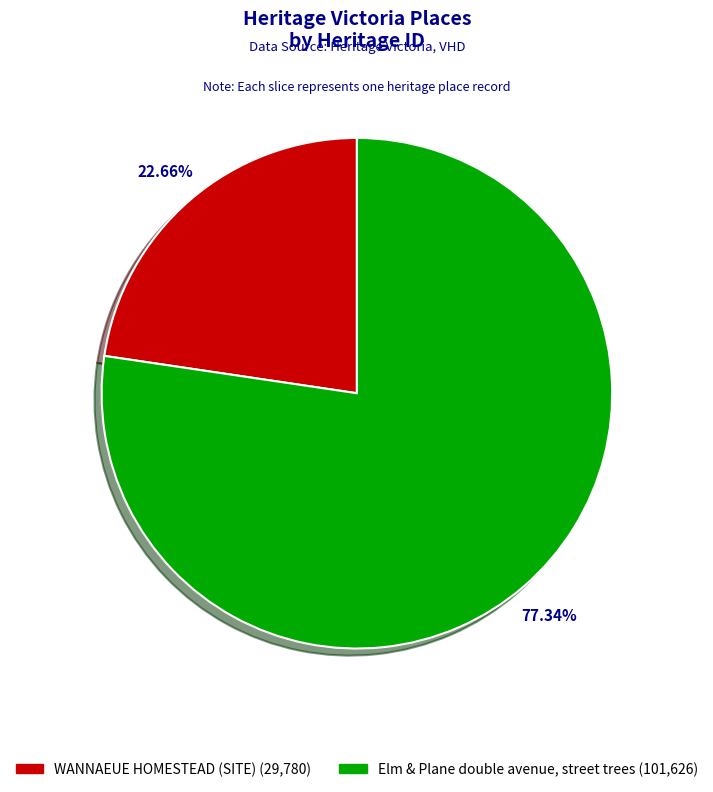

The WANNAEUE HOMESTEAD (SITE) slice represents 23% of the pie. True or false?

True